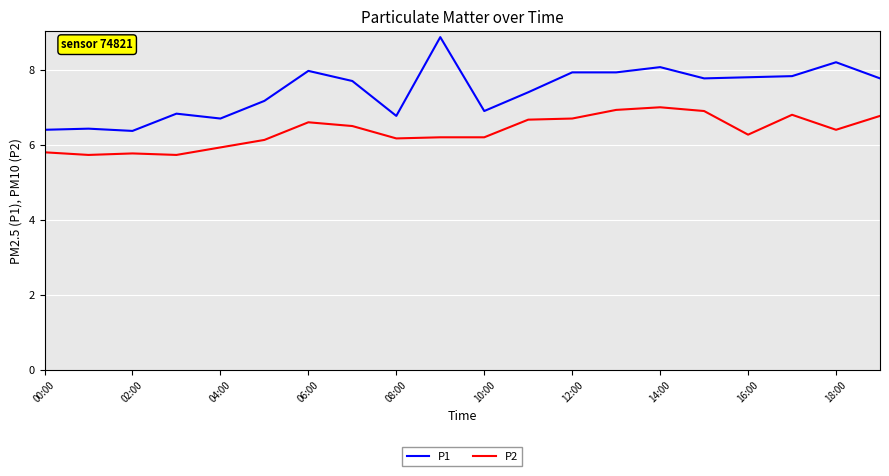

What is the greatest value displayed?

8.9